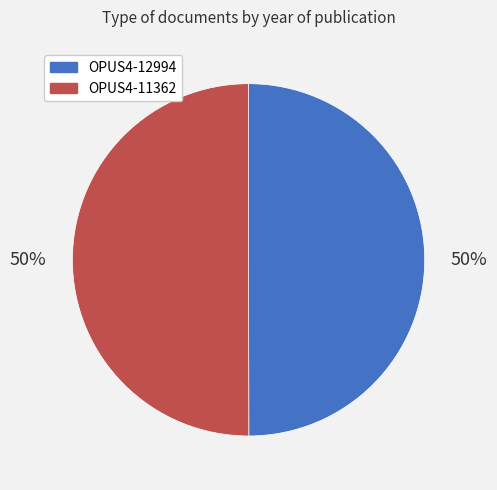

To the nearest percent, what is the average slice percentage?

50%